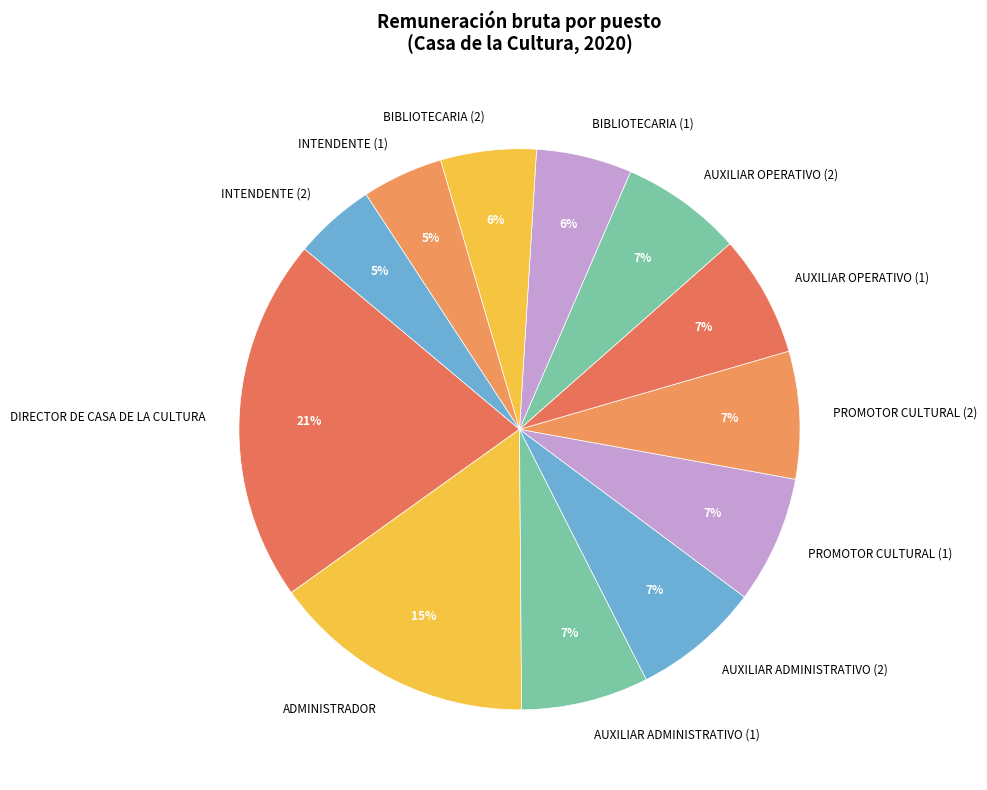

Between AUXILIAR ADMINISTRATIVO (1) and DIRECTOR DE CASA DE LA CULTURA, which is larger?

DIRECTOR DE CASA DE LA CULTURA